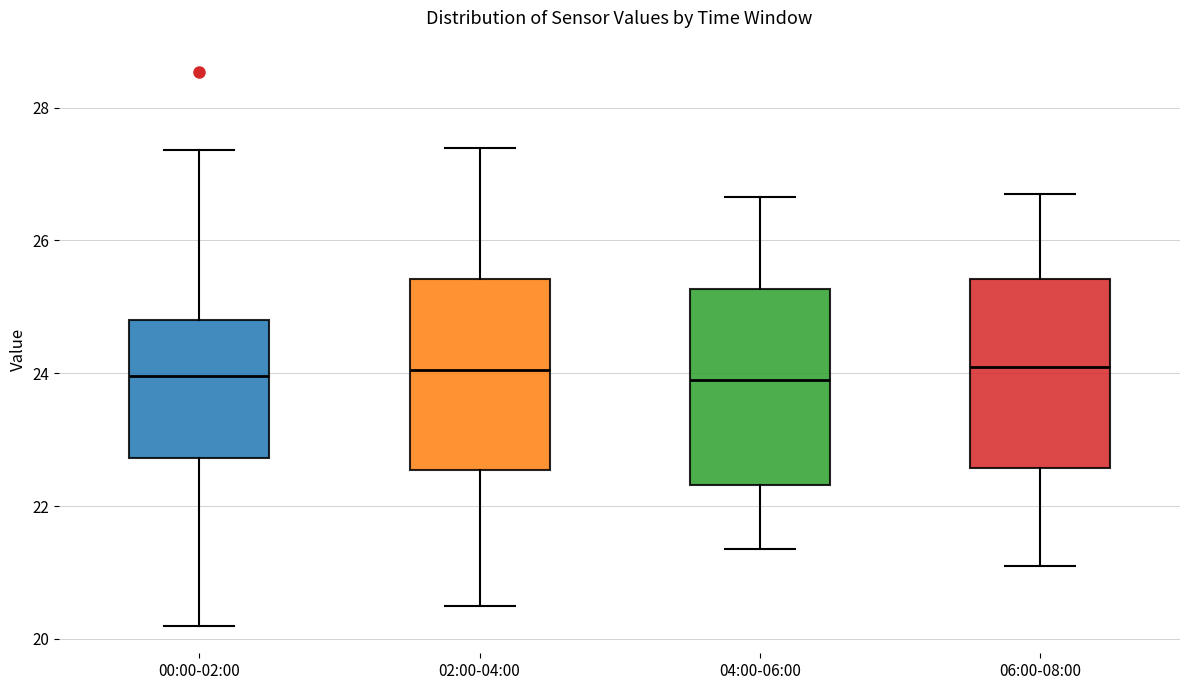

Reading left to right, read every box against the y-axis: the position of its median line, the range the box covers, and the ends of its whiskers. The values are not printed on the chart, so give them approximately, as read against the axis.

00:00-02:00: median 24.0, box 22.8 to 24.8, whiskers 20.2 to 27.4
02:00-04:00: median 24.0, box 22.6 to 25.4, whiskers 20.6 to 27.4
04:00-06:00: median 24.0, box 22.4 to 25.2, whiskers 21.4 to 26.6
06:00-08:00: median 24.2, box 22.6 to 25.4, whiskers 21.2 to 26.8